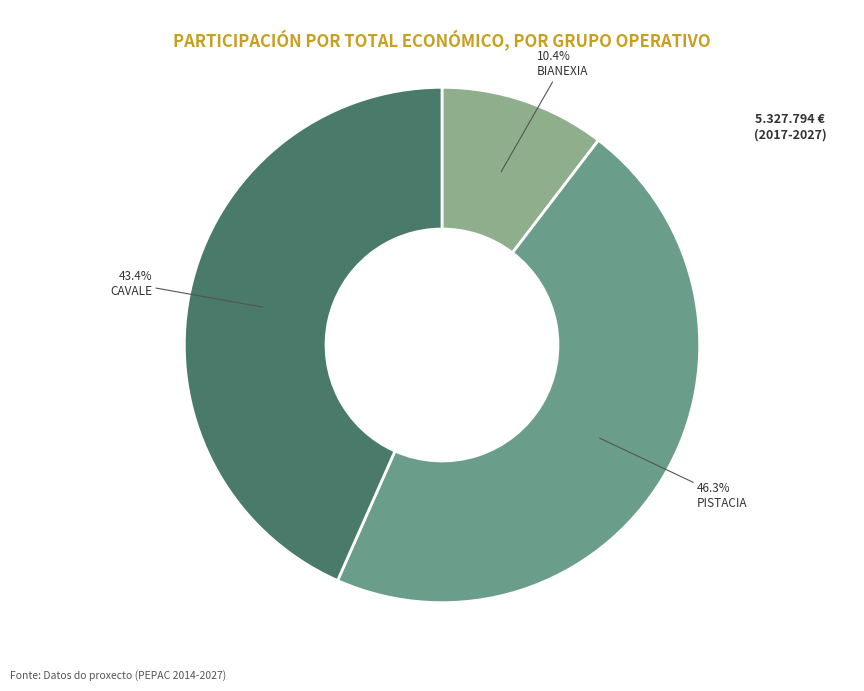

Is there a majority slice in this chart?

No